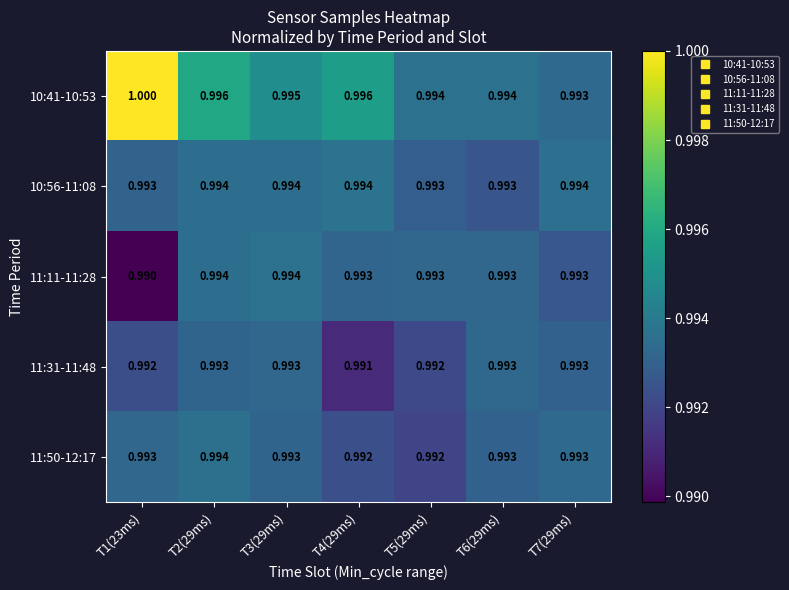

Is the value of 11:50-12:17 at T3(29ms) greater than the value of 10:41-10:53 at T3(29ms)?

No